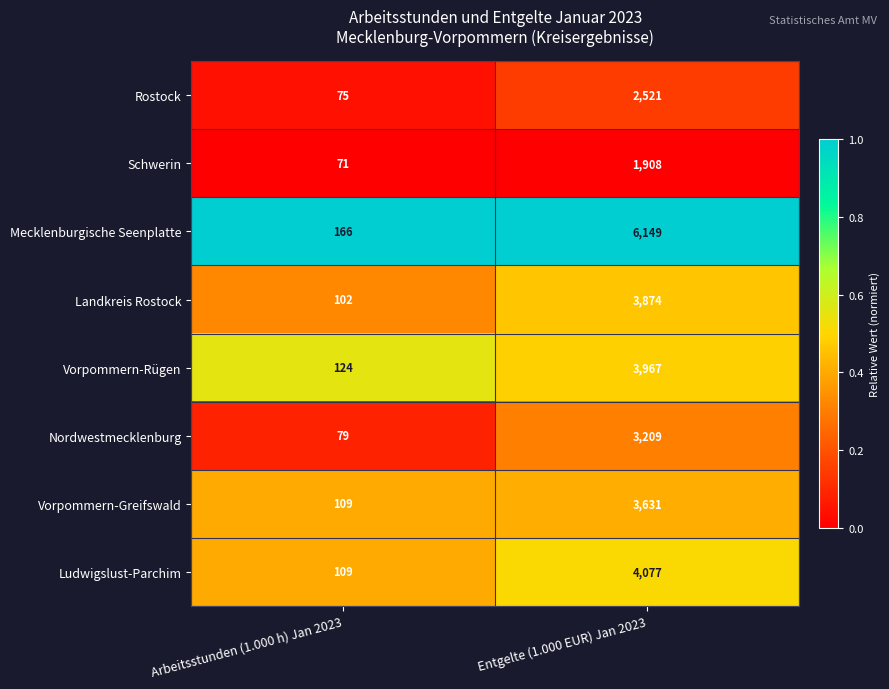

Which series has the largest total across all categories?

Mecklenburgische Seenplatte